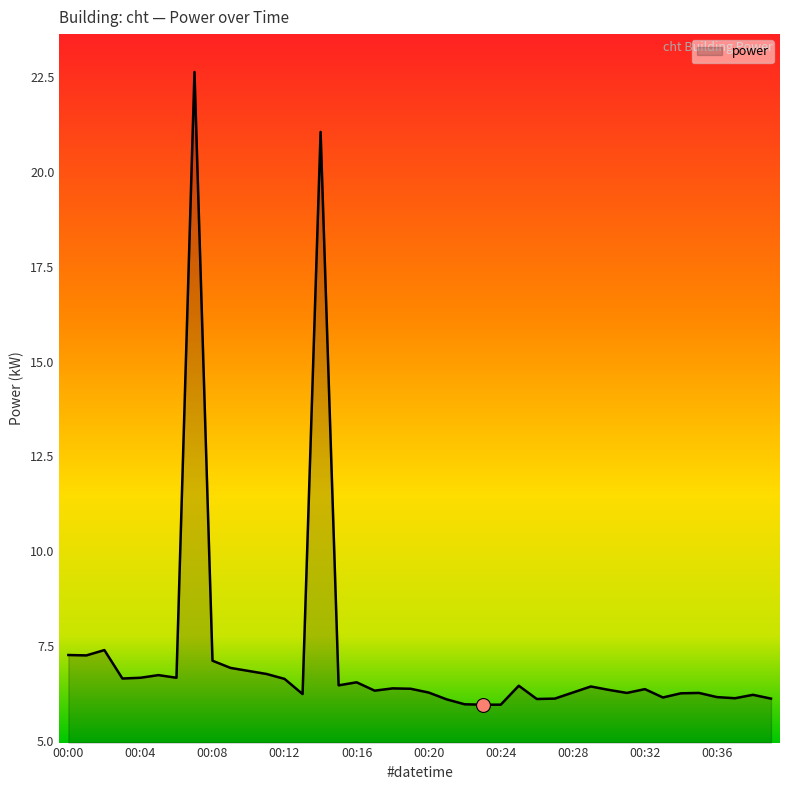

What is the sum of all values?

288.6